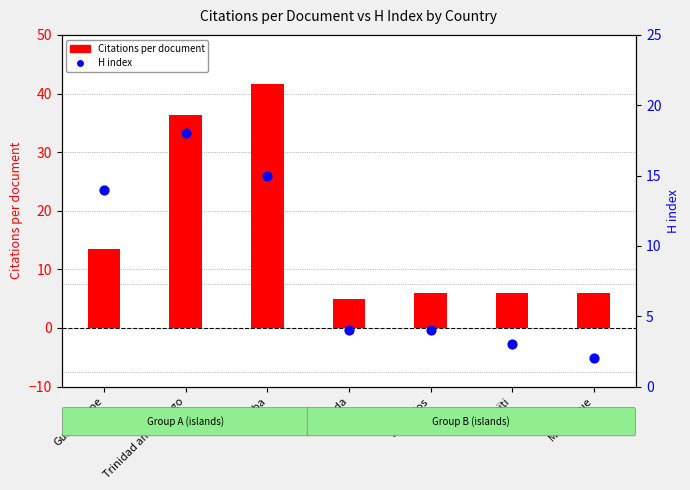

At how many categories does at least one series exceed 23?

2